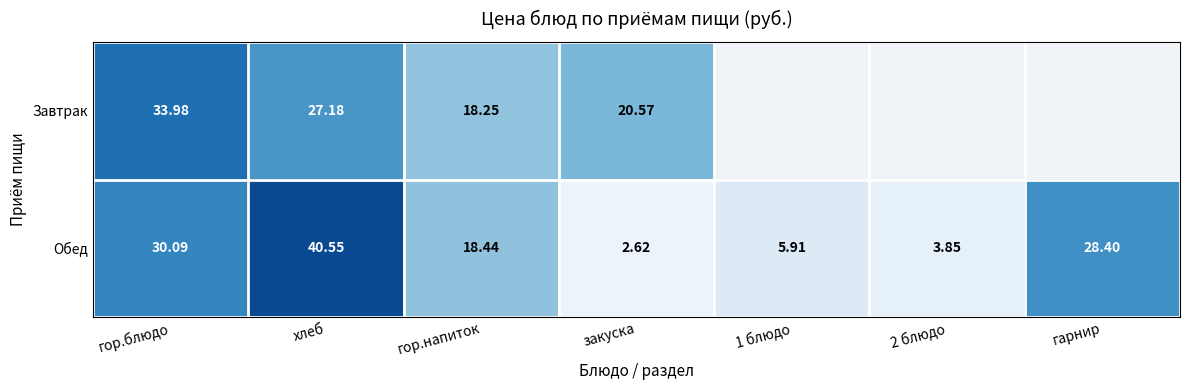

How many data points in Обед are less than 18?

3